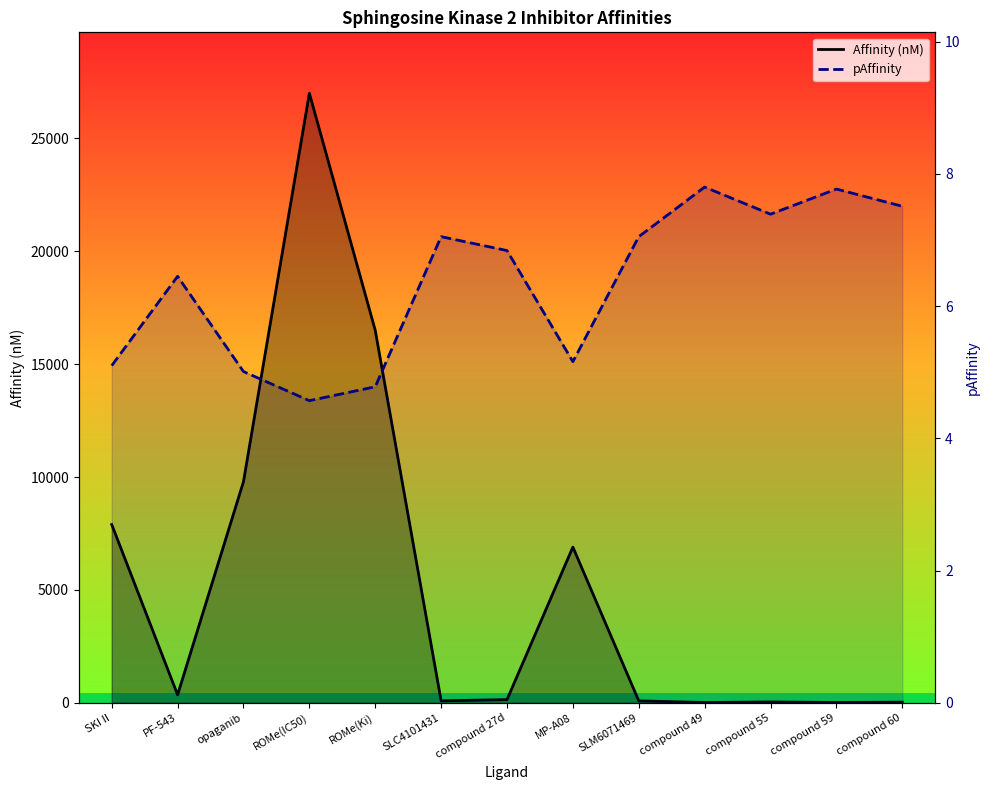

True or false: pAffinity has a value of 7.8 at compound 59.

True